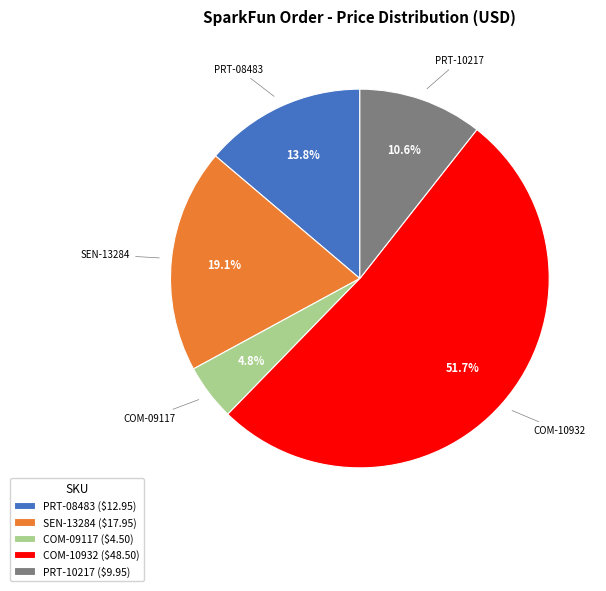

Which slice is the largest?

COM-10932